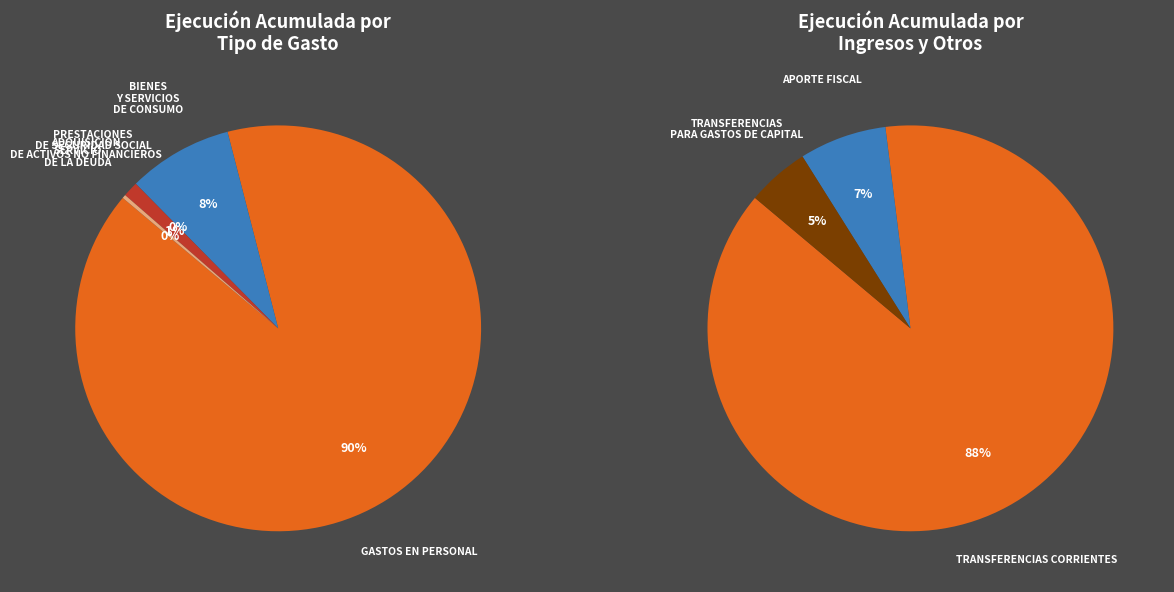

How many slices are in this pie chart?

8